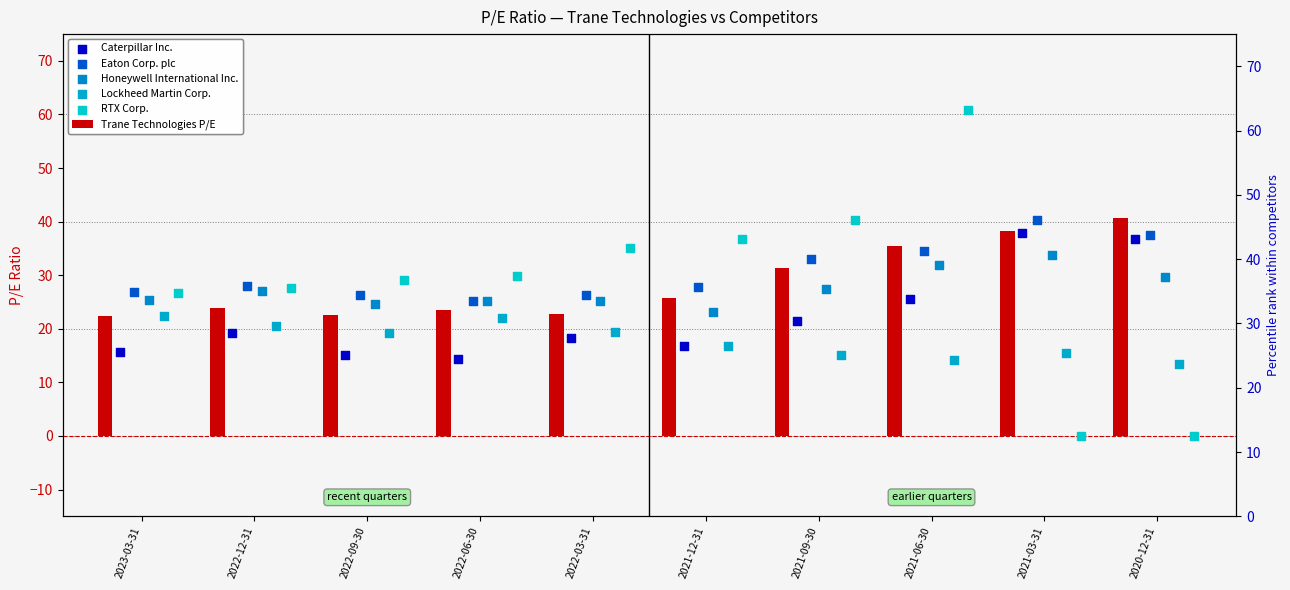

Which series reaches the maximum Y coordinate?

RTX Corp.